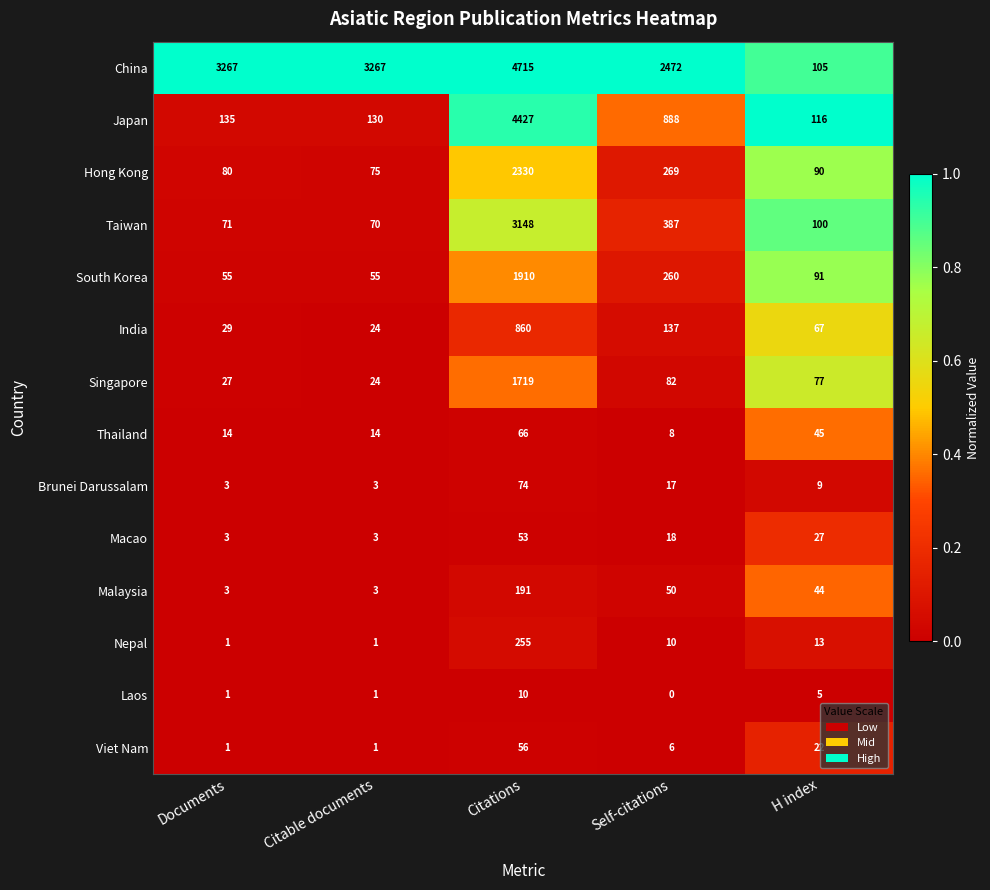

What is the difference between the second highest and second lowest values in the Taiwan series?

316